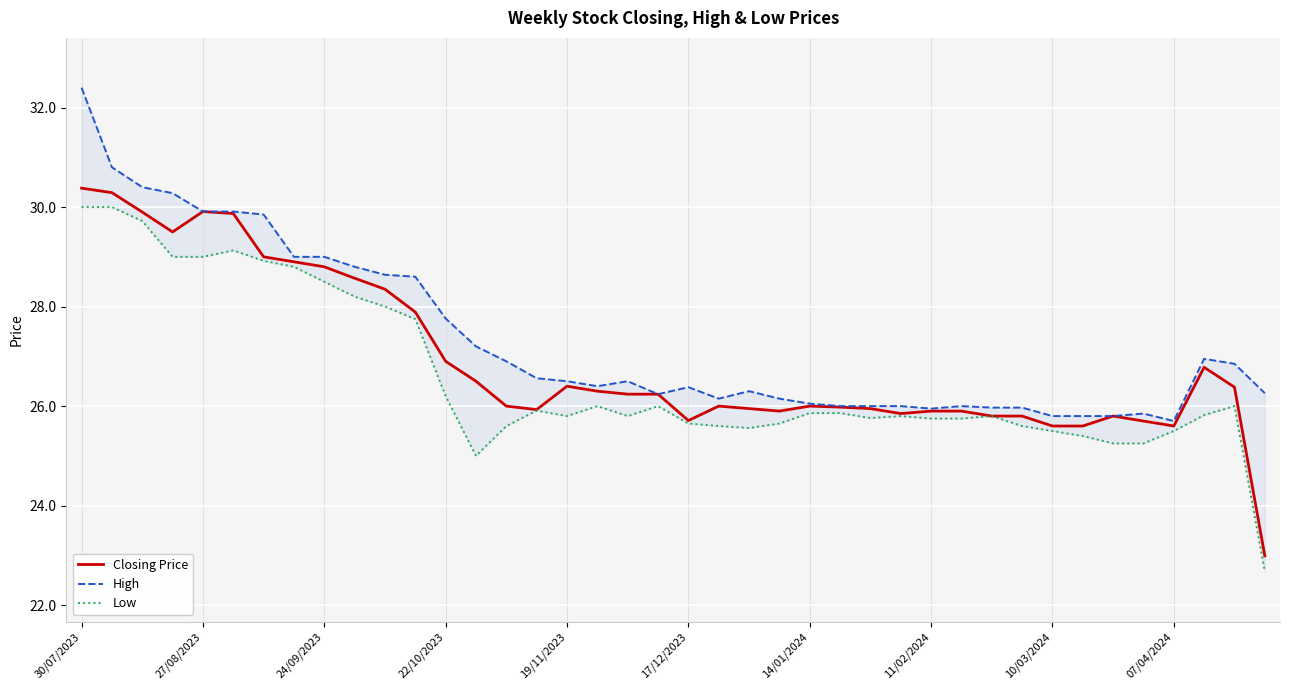

True or false: Low and High intersect in this chart.

False